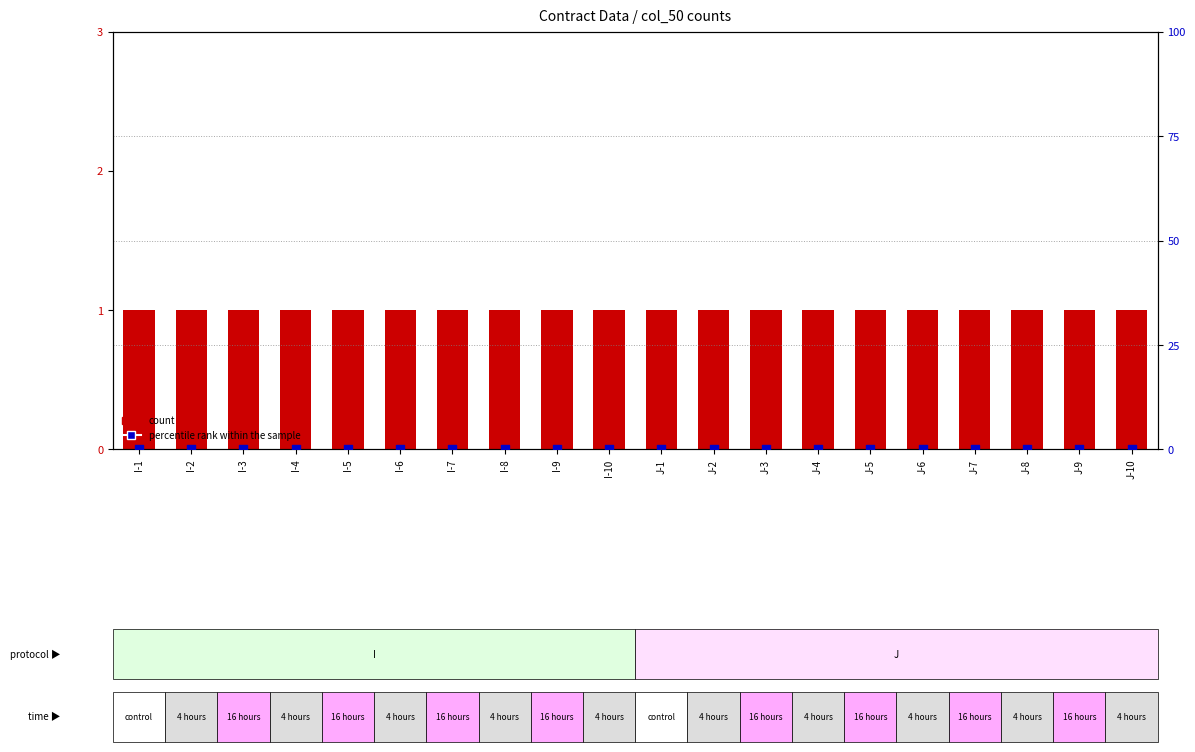

Which series contains the highest Y value?

count